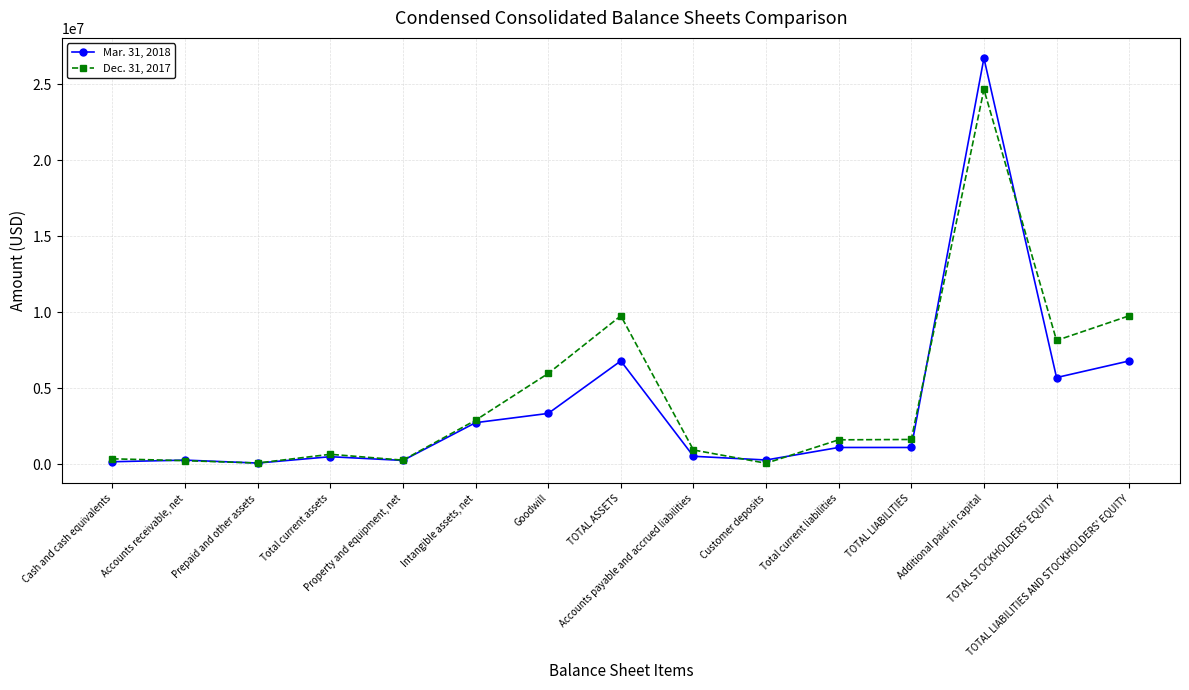

After their last crossing, which series has the higher values: Dec. 31, 2017 or Mar. 31, 2018?

Dec. 31, 2017